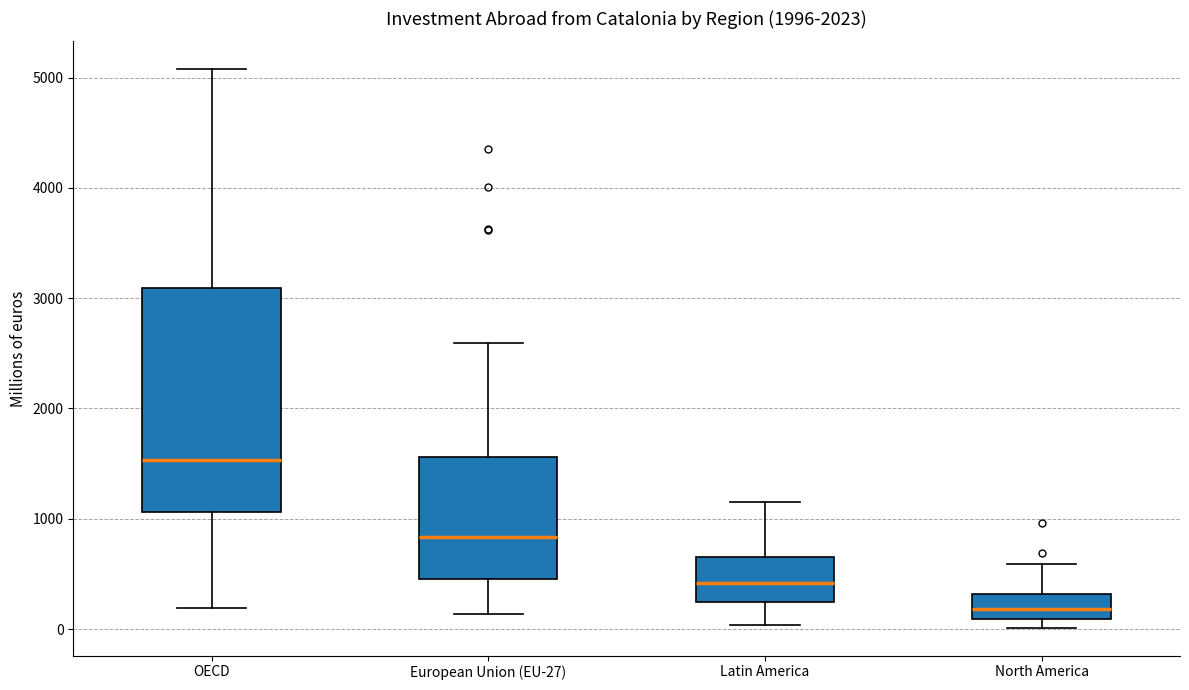

Which box's median line is the highest?

OECD